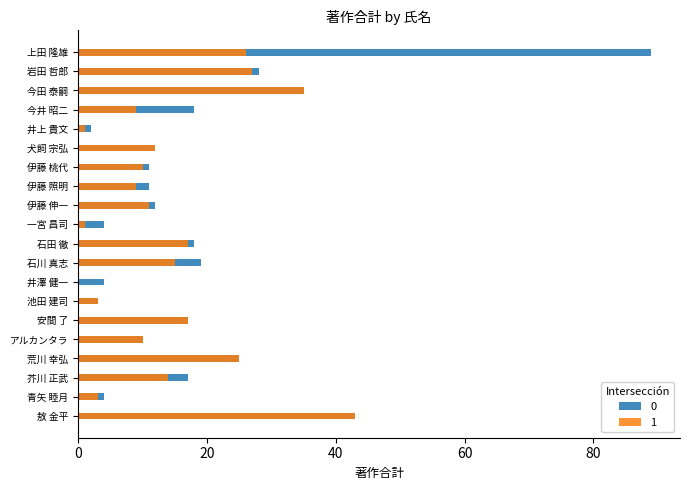

Where is 1 nearest to the value 21?

荒川 幸弘